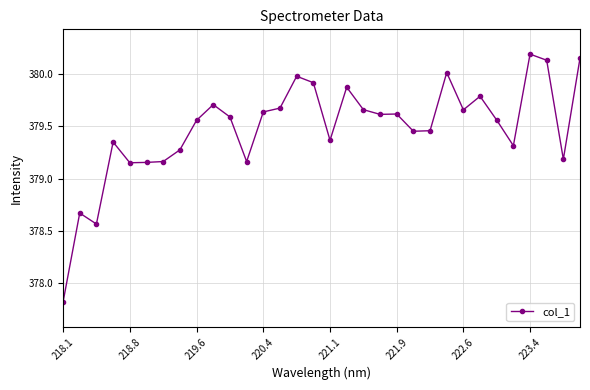

What is the difference between the maximum and second lowest values?

1.6